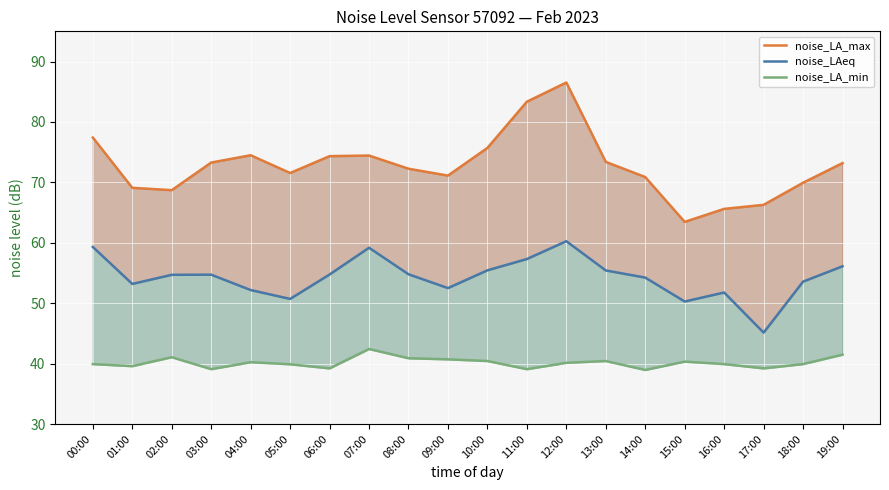

Which label corresponds to the largest value in the chart?

12:00